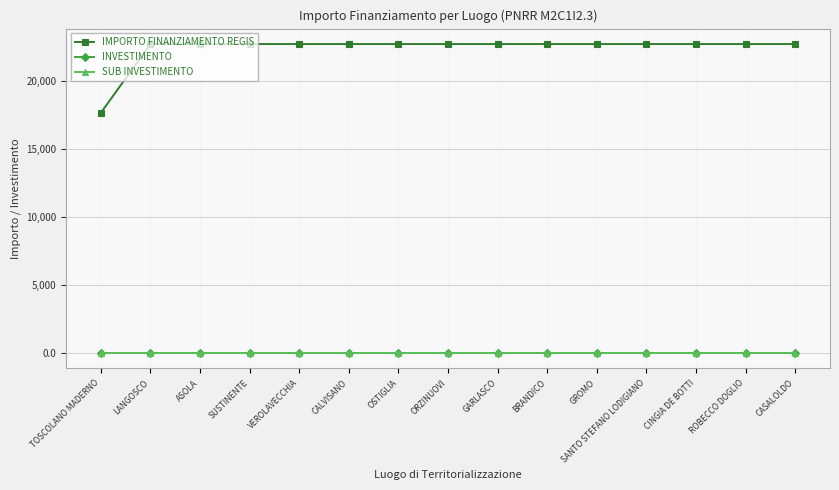

Is this an area chart (filled region under the line)?

No